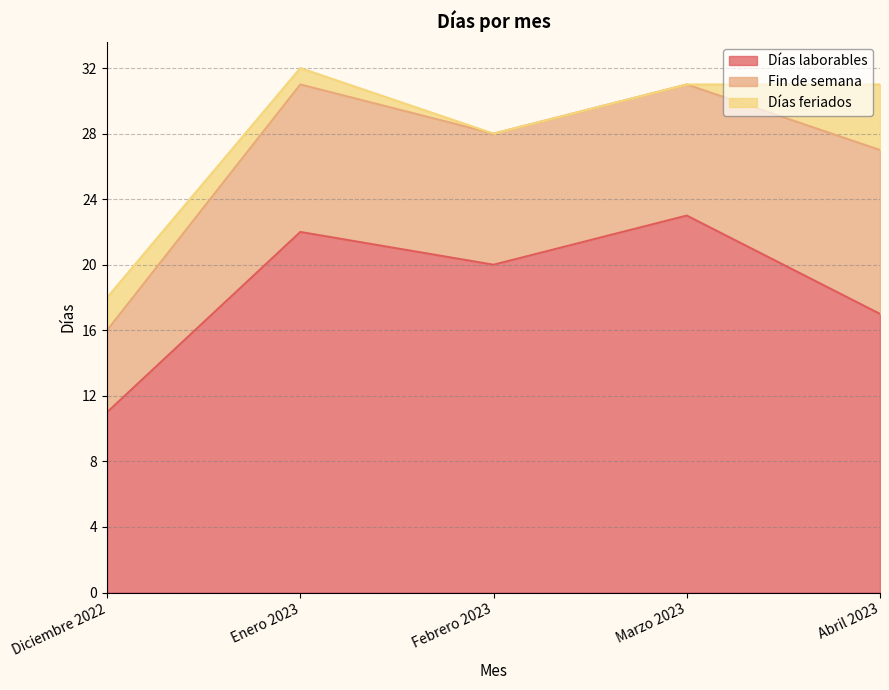

How many values in the Días laborables series exceed 20?

2